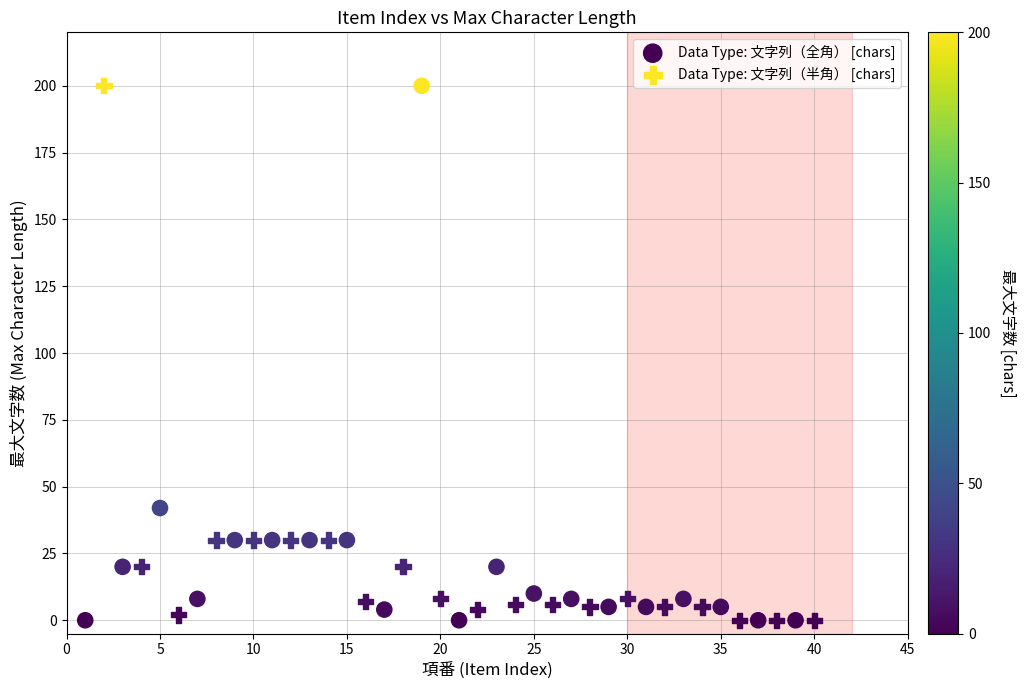

What are all the series names shown in the legend?

Data Type: 文字列（全角） [chars], Data Type: 文字列（半角） [chars]